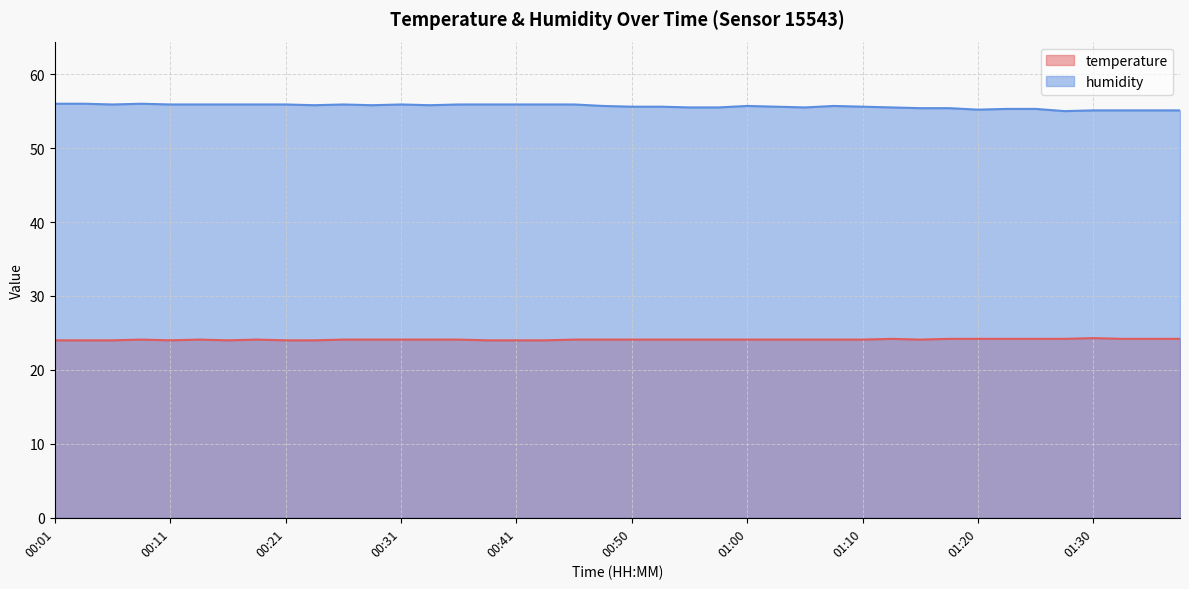

At which label does temperature reach its minimum?

00:01